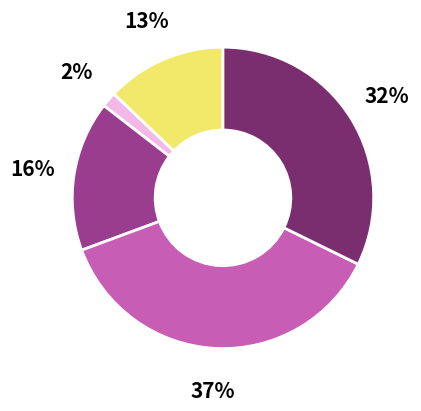

To the nearest percent, what is the average slice percentage?

20%